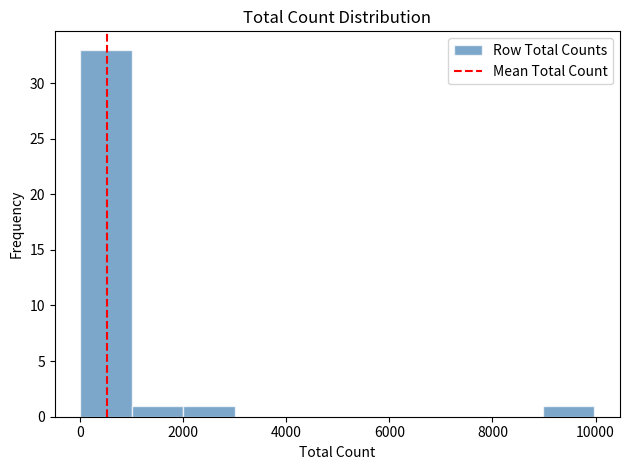

Reading left to right, list every bar in this chart as the range it spans on the x-axis followed by its height. Neither the bar edges nor the heights are printed on the chart, so give them approximately, as read against the axes.

0 to 1000: 33
1000 to 2000: 1
2000 to 3000: 1
3000 to 4000: 0
4000 to 5000: 0
5000 to 6000: 0
6000 to 7000: 0
7000 to 8000: 0
8000 to 9000: 0
9000 to 10000: 1